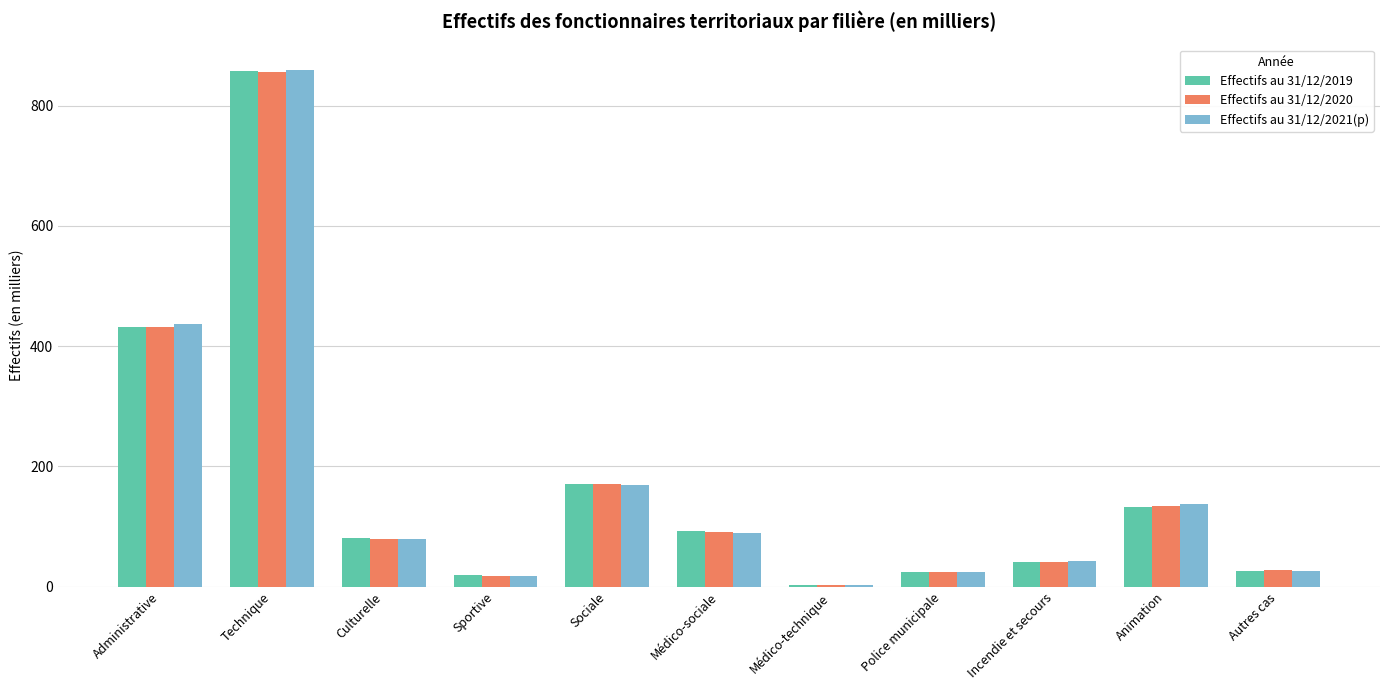

Which series has the largest range (max minus min)?

Effectifs au 31/12/2021(p)